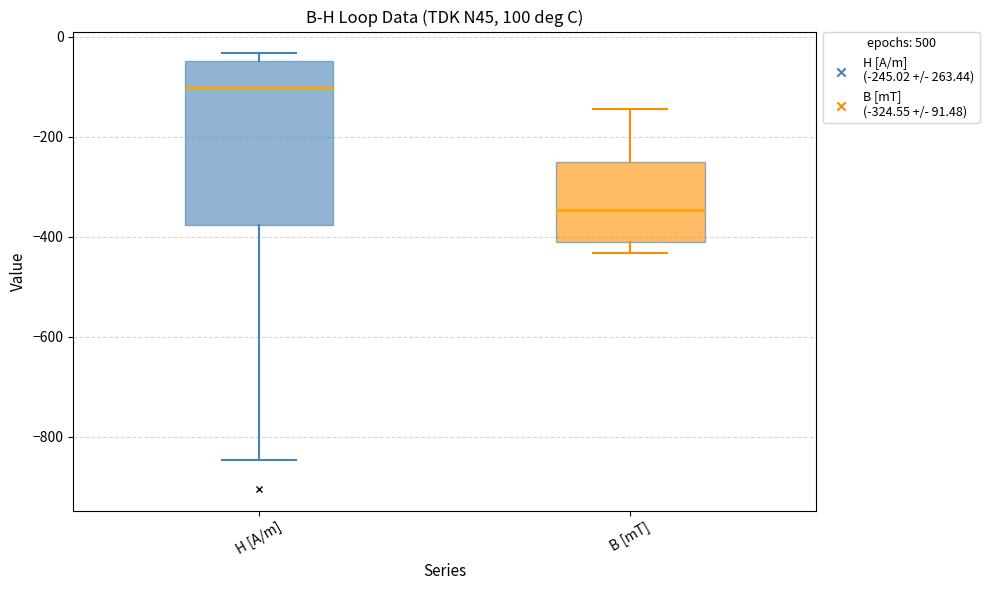

Reading left to right, read every box against the y-axis: the position of its median line, the range the box covers, and the ends of its whiskers. The values are not printed on the chart, so give them approximately, as read against the axis.

H [A/m]: median -100, box -380 to -40, whiskers -840 to -40 (just above the box's upper edge)
B [mT]: median -340, box -400 to -260, whiskers -440 to -140